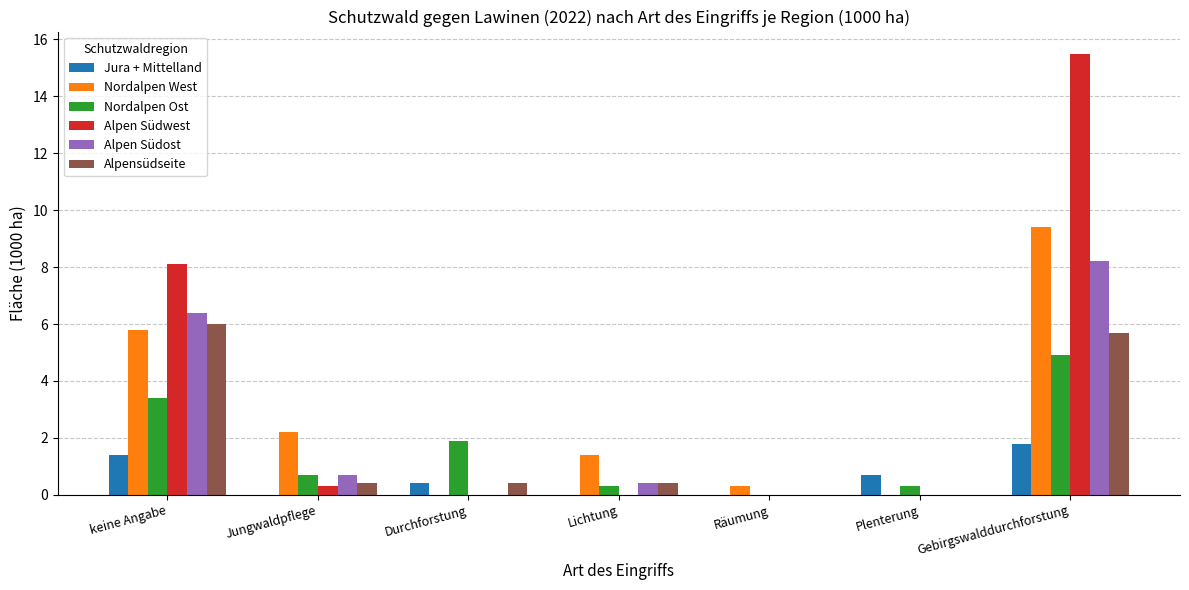

What are all the series names shown in the legend?

Jura + Mittelland, Nordalpen West, Nordalpen Ost, Alpen Südwest, Alpen Südost, Alpensüdseite